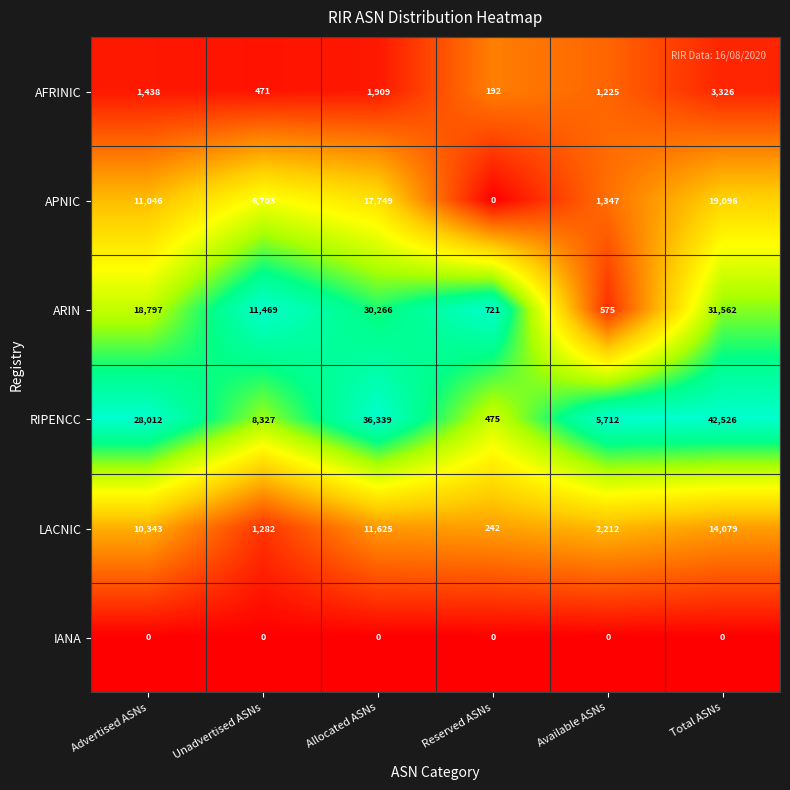

Which series changed the most between Advertised ASNs and Available ASNs?

RIPENCC